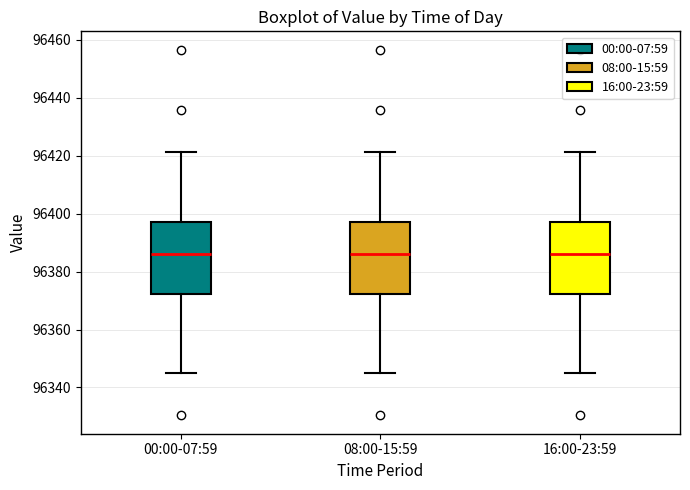

Where is the upper edge of the box for 08:00-15:59 on the y-axis? The values are not printed on the chart, so give them approximately, as read against the axis.

96398